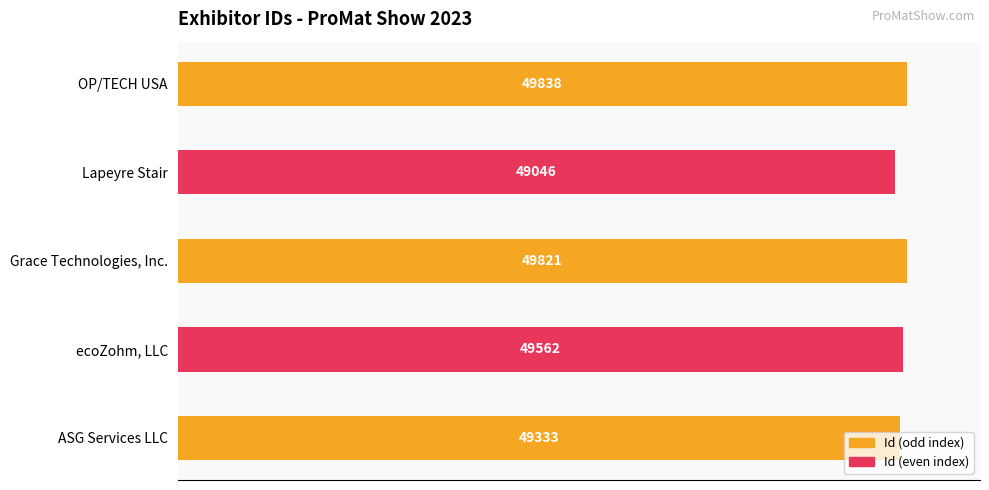

How many bars are there in total?

5